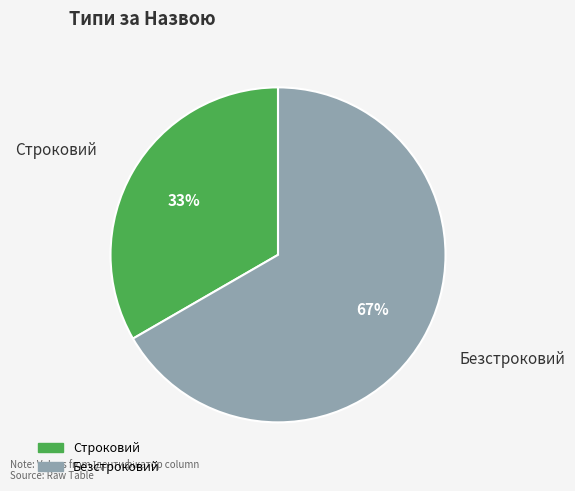

Is the sum of Строковий and Безстроковий greater than half?

Yes